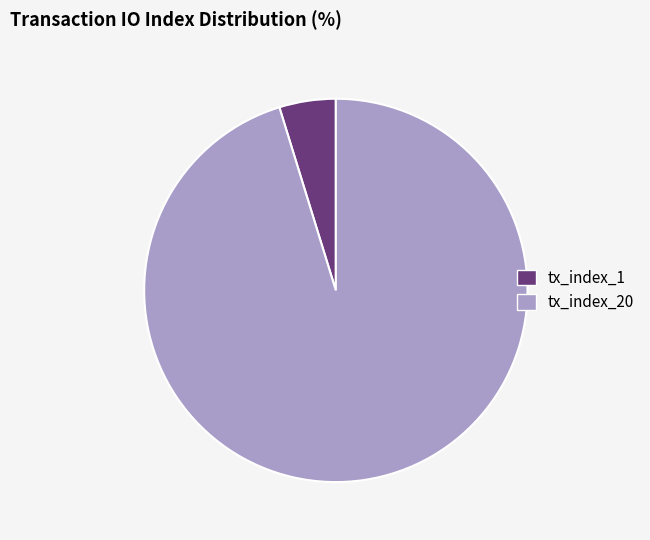

Between tx_index_1 and tx_index_20, which is larger?

tx_index_20